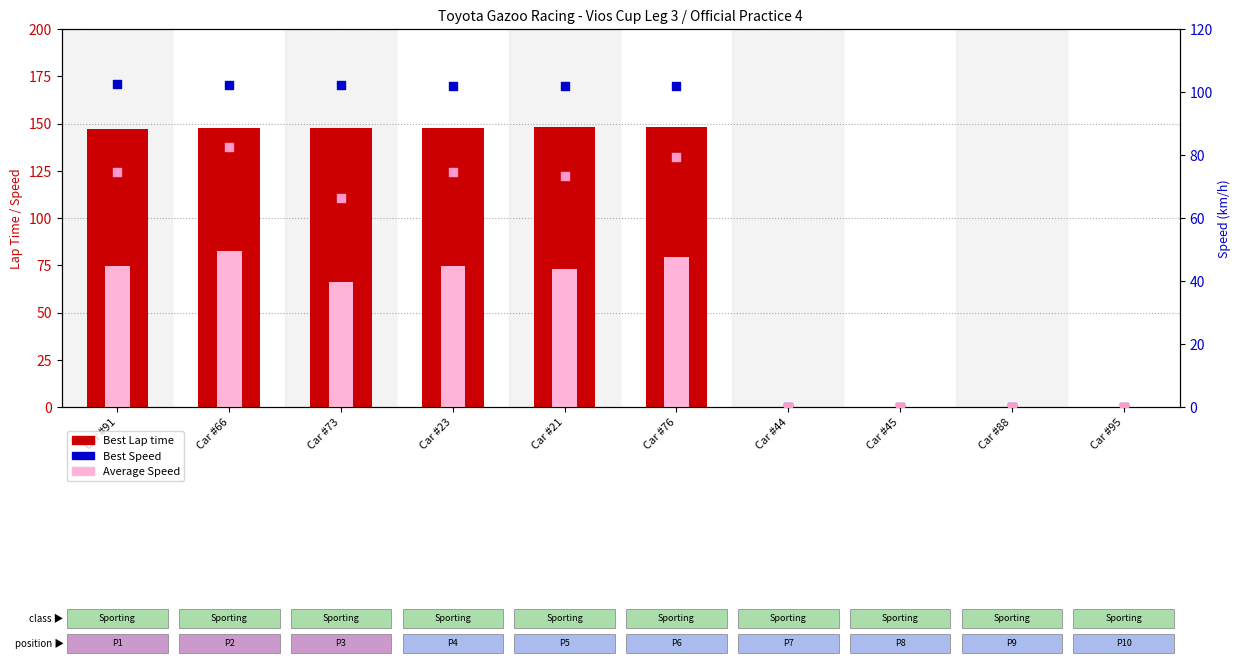

At which category is the sum across all series the highest?

Car #66